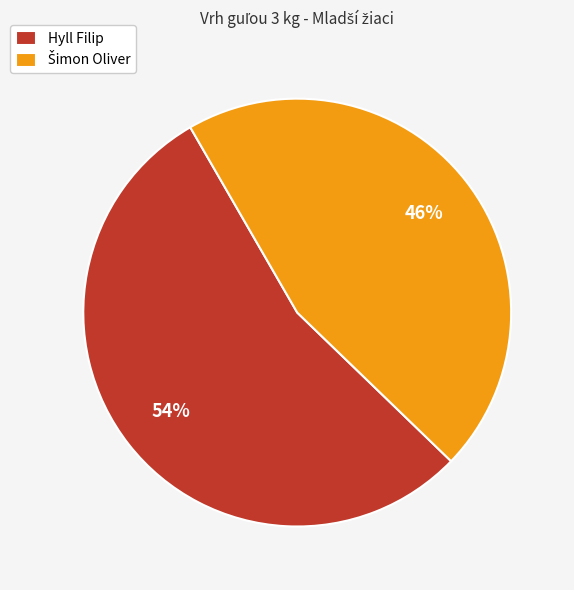

To the nearest percent, what is the average slice percentage?

50%